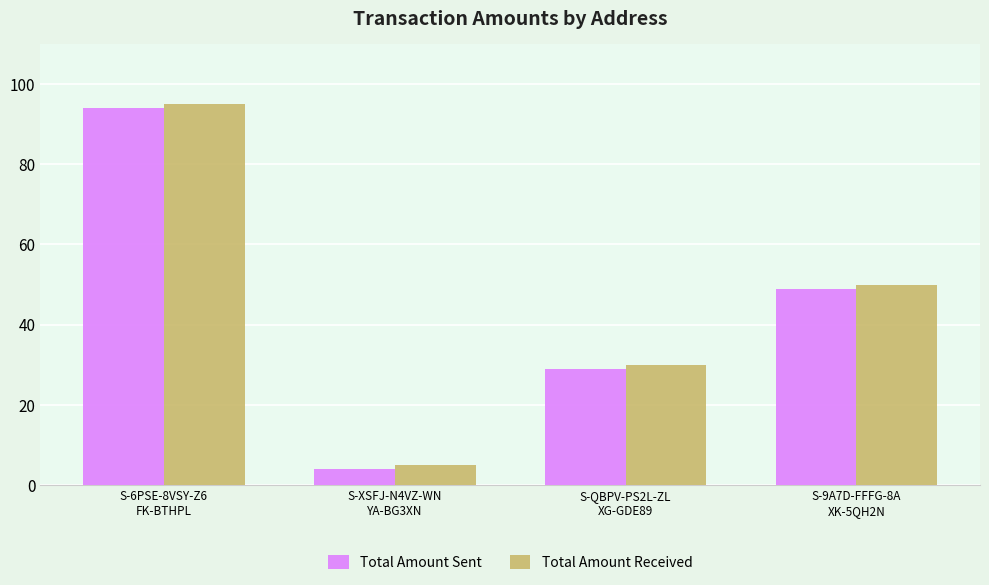

At which label does Total Amount Sent first exceed 49?

S-6PSE-8VSY-Z6
FK-BTHPL